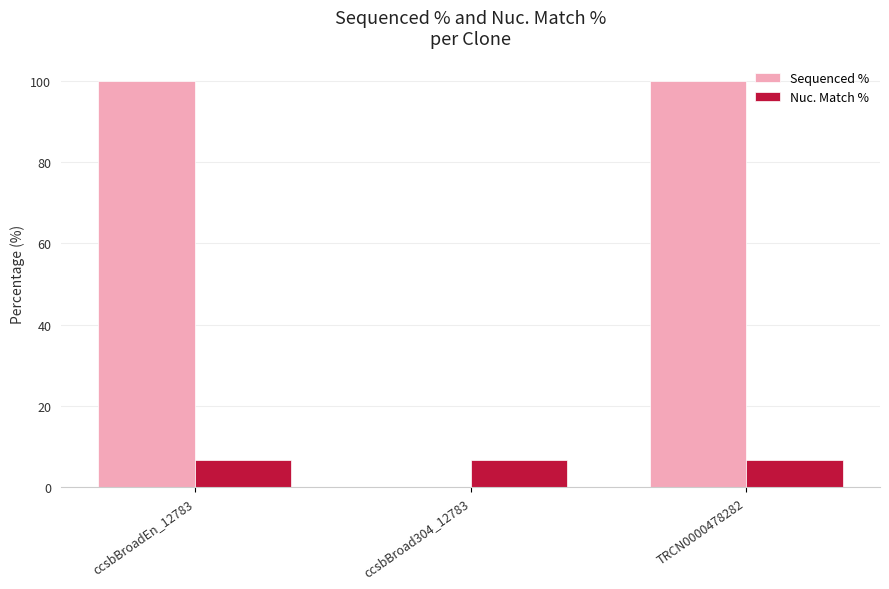

The Sequenced % series shows 0.0 at ccsbBroad304_12783. True or false?

True